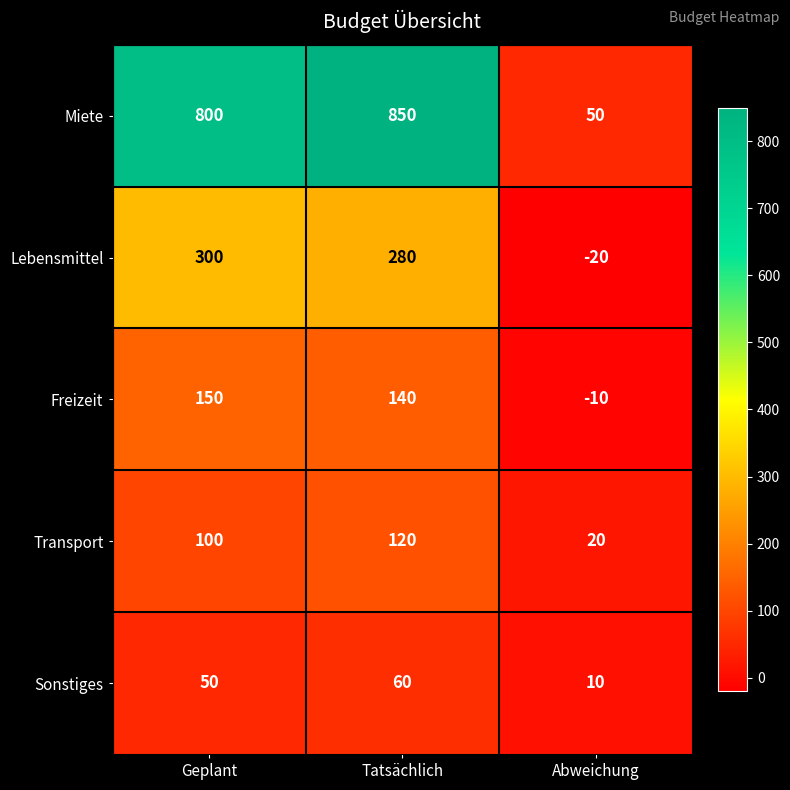

Reading right to left, list all the values displayed in this chart.

Miete: 50	850	800
Lebensmittel: -20	280	300
Freizeit: -10	140	150
Transport: 20	120	100
Sonstiges: 10	60	50